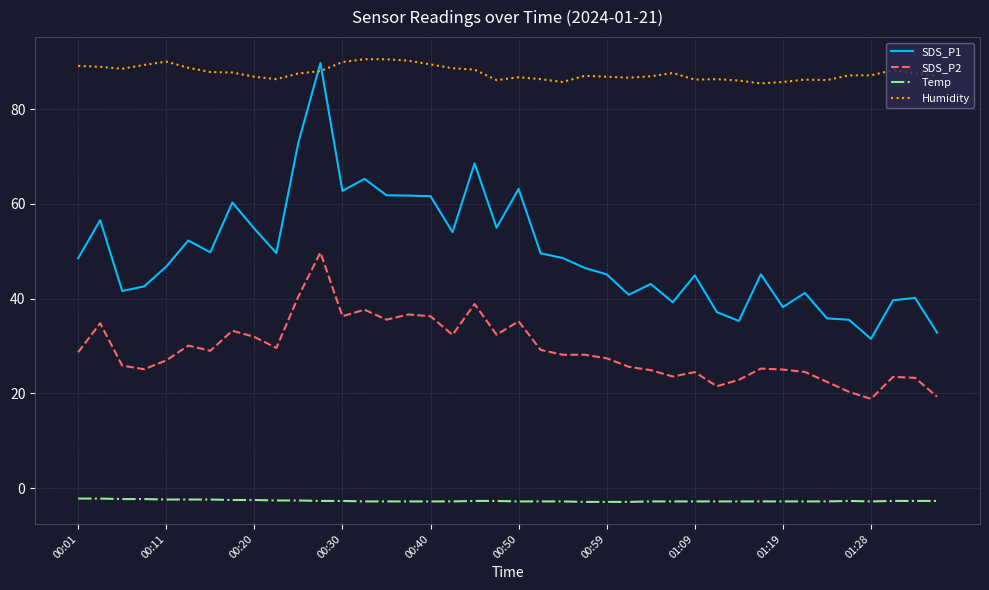

Which series has the largest total across all categories?

Humidity